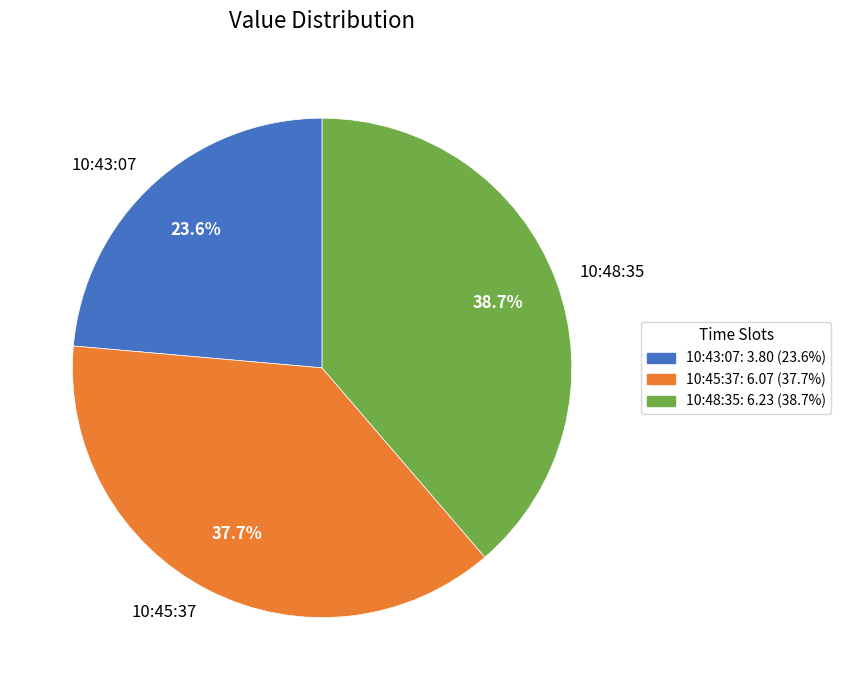

Does 10:43:07 represent more than half of the total?

No